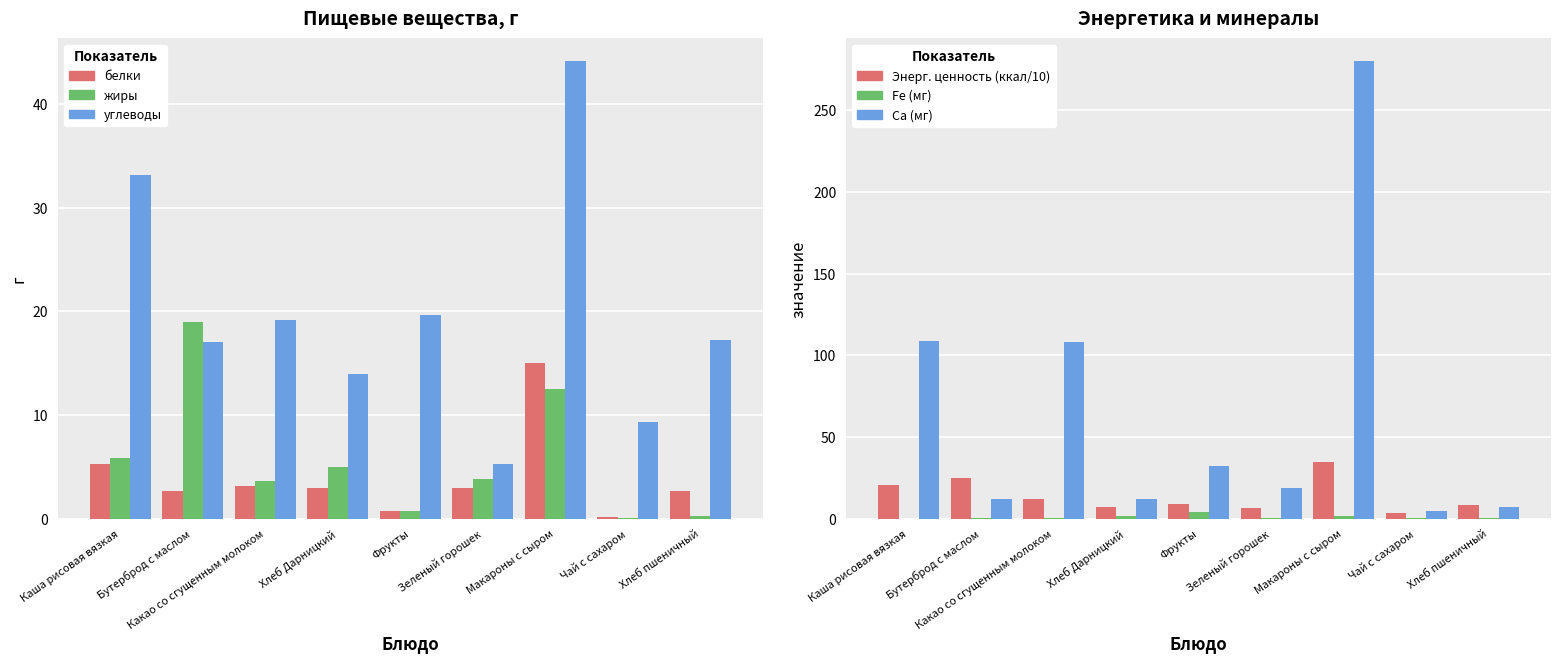

Reading right to left, what are all the values shown in this chart?

белки: Хлеб пшеничный=2.7	Чай с сахаром=0.2	Макароны с сыром=15.0	Зеленый горошек=3.0	Фрукты=0.8	Хлеб Дарницкий=3.0	Какао со сгущенным молоком=3.2	Бутерброд с маслом=2.7	Каша рисовая вязкая=5.3
жиры: Хлеб пшеничный=0.3	Чай с сахаром=0.1	Макароны с сыром=12.5	Зеленый горошек=3.8	Фрукты=0.8	Хлеб Дарницкий=5.0	Какао со сгущенным молоком=3.6	Бутерброд с маслом=19.0	Каша рисовая вязкая=5.9
углеводы: Хлеб пшеничный=17.2	Чай с сахаром=9.3	Макароны с сыром=44.1	Зеленый горошек=5.3	Фрукты=19.6	Хлеб Дарницкий=14.0	Какао со сгущенным молоком=19.2	Бутерброд с маслом=17.0	Каша рисовая вязкая=33.1
Энерг. ценность (ккал/10): Хлеб пшеничный=8.2	Чай с сахаром=3.8	Макароны с сыром=35.0	Зеленый горошек=6.7	Фрукты=8.8	Хлеб Дарницкий=7.2	Какао со сгущенным молоком=12.2	Бутерброд с маслом=25.0	Каша рисовая вязкая=20.6
Fe (мг): Хлеб пшеничный=0.4	Чай с сахаром=0.8	Макароны с сыром=1.8	Зеленый горошек=0.6	Фрукты=4.4	Хлеб Дарницкий=1.5	Какао со сгущенным молоком=0.6	Бутерброд с маслом=0.4	Каша рисовая вязкая=0.1
Са (мг): Хлеб пшеничный=7.0	Чай с сахаром=5.1	Макароны с сыром=280.0	Зеленый горошек=19.0	Фрукты=32.2	Хлеб Дарницкий=12.0	Какао со сгущенным молоком=108.0	Бутерброд с маслом=12.0	Каша рисовая вязкая=109.0